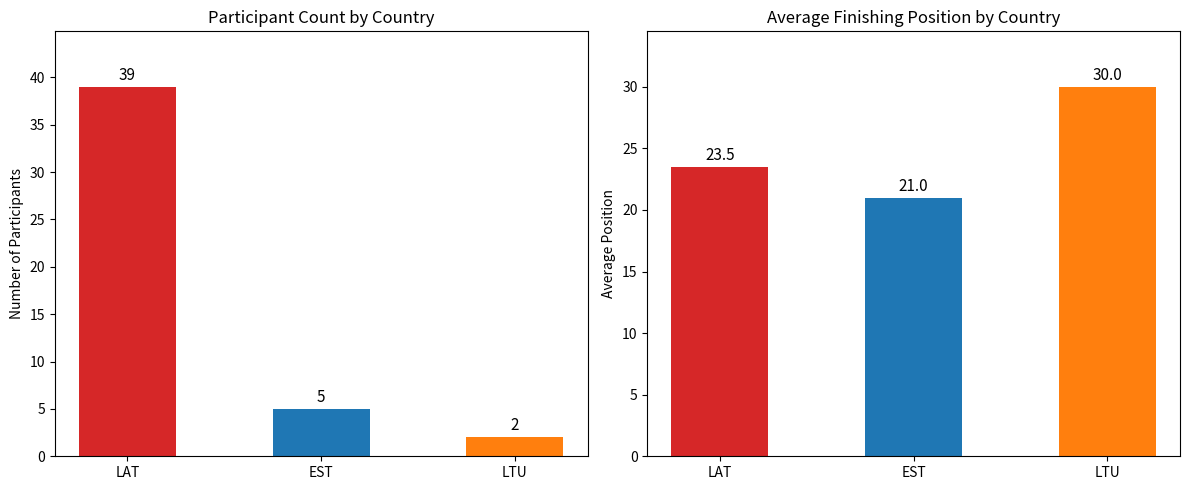

What is the smallest value displayed?

2.0